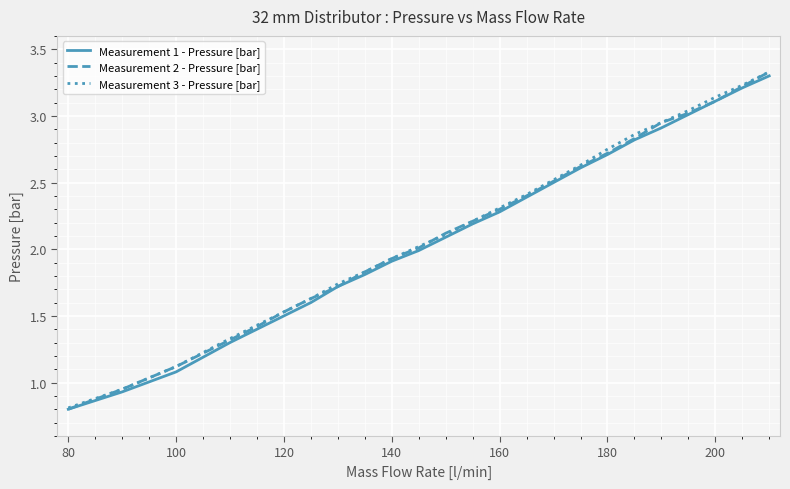

What is the lowest value of the Measurement 3 - Pressure [bar] series?

0.8